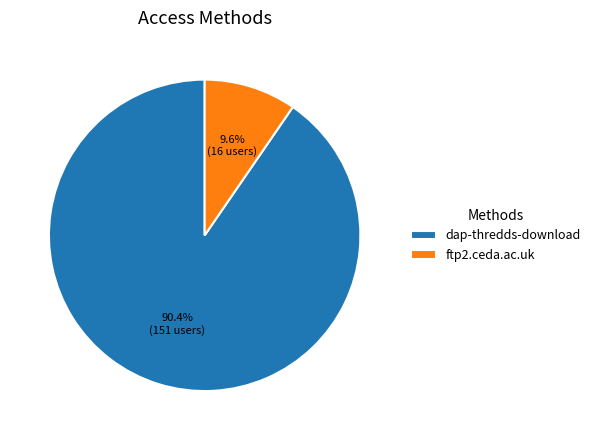

Is ftp2.ceda.ac.uk the majority of the pie?

No